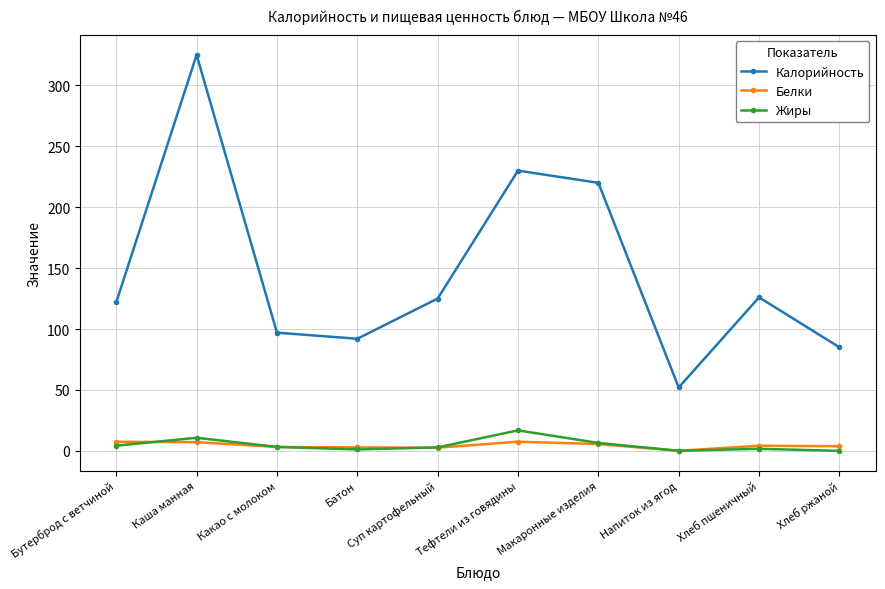

Which series changed the most between Макаронные изделия and Напиток из ягод?

Калорийность